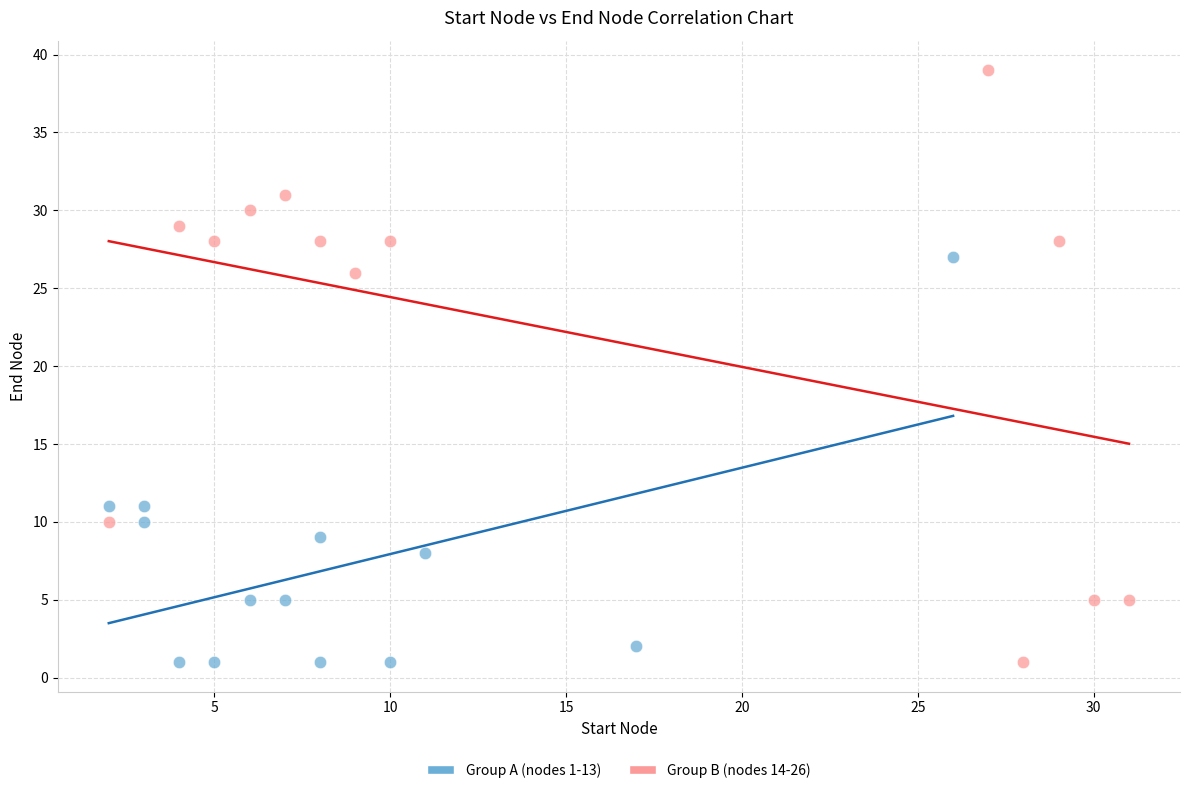

What are all the series names shown in the legend?

Group A (nodes 1-13), Group B (nodes 14-26)